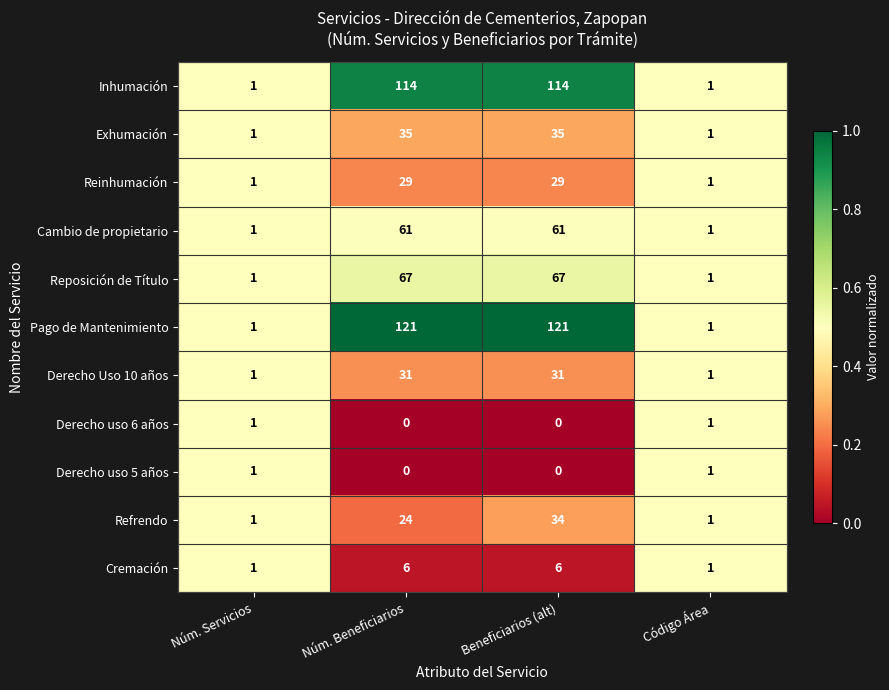

The Derecho uso 5 años series shows 0 at Núm. Beneficiarios. True or false?

True